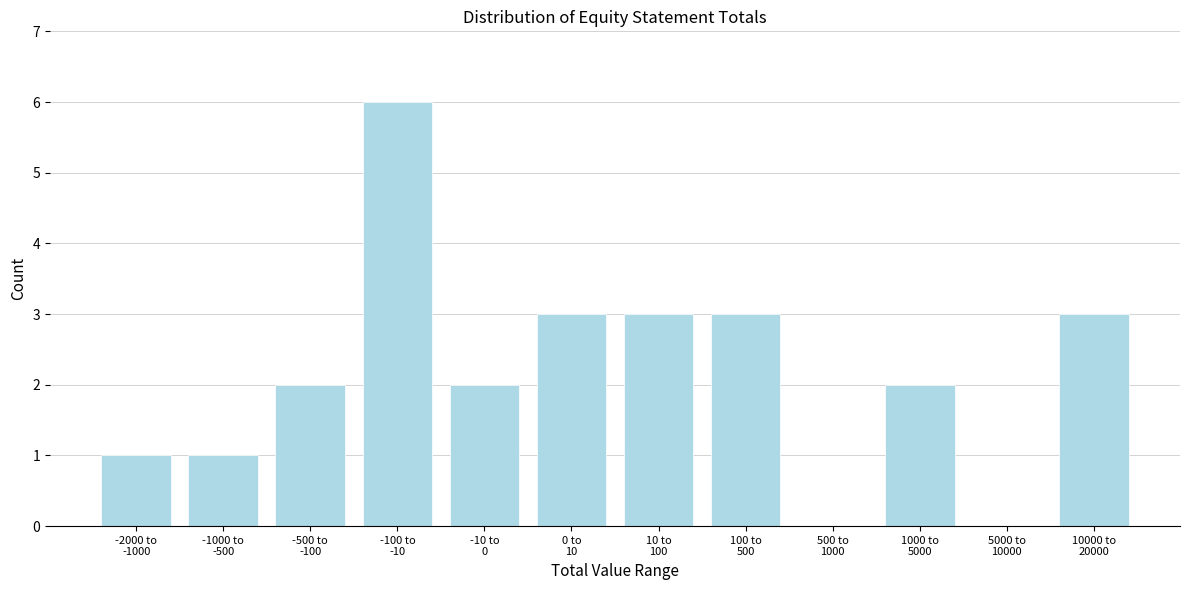

What is the sum of all values?

26